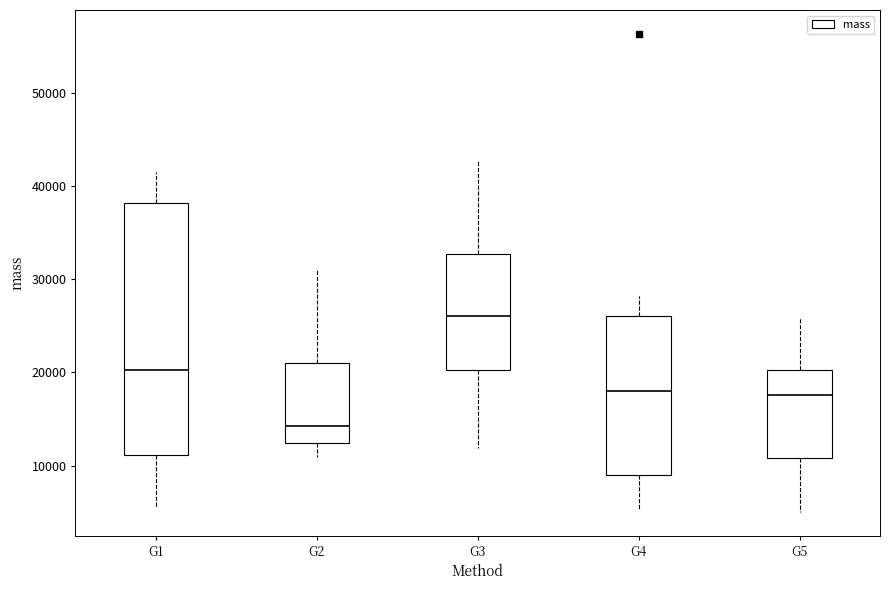

Where does the upper whisker of the box for G5 end on the y-axis? The values are not printed on the chart, so give them approximately, as read against the axis.

26000